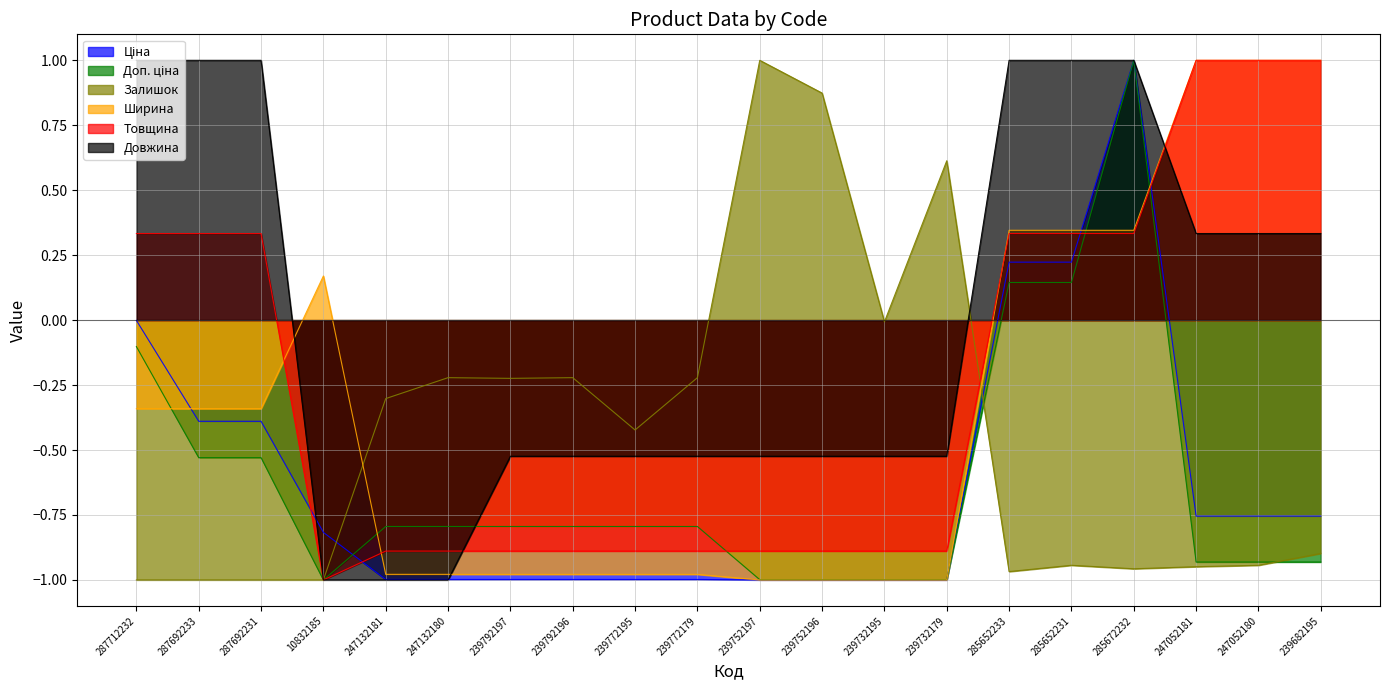

Which series has the largest range (max minus min)?

Ціна